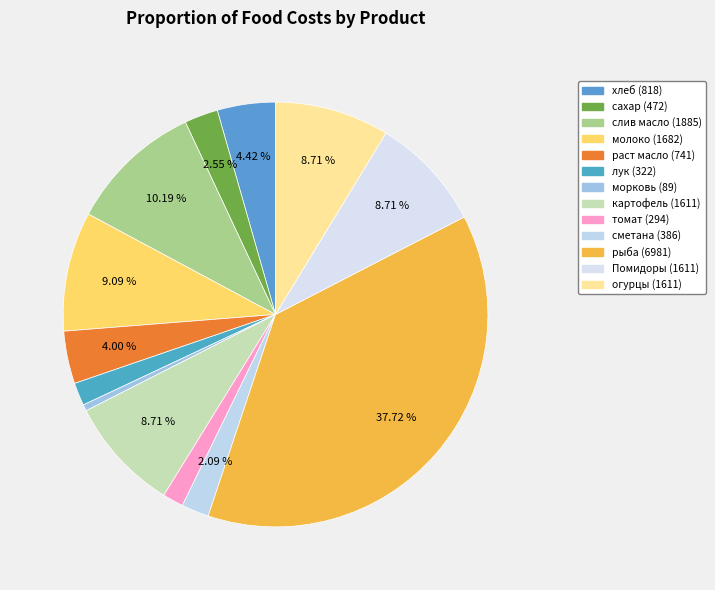

To the nearest percent, what is the average slice percentage?

8%